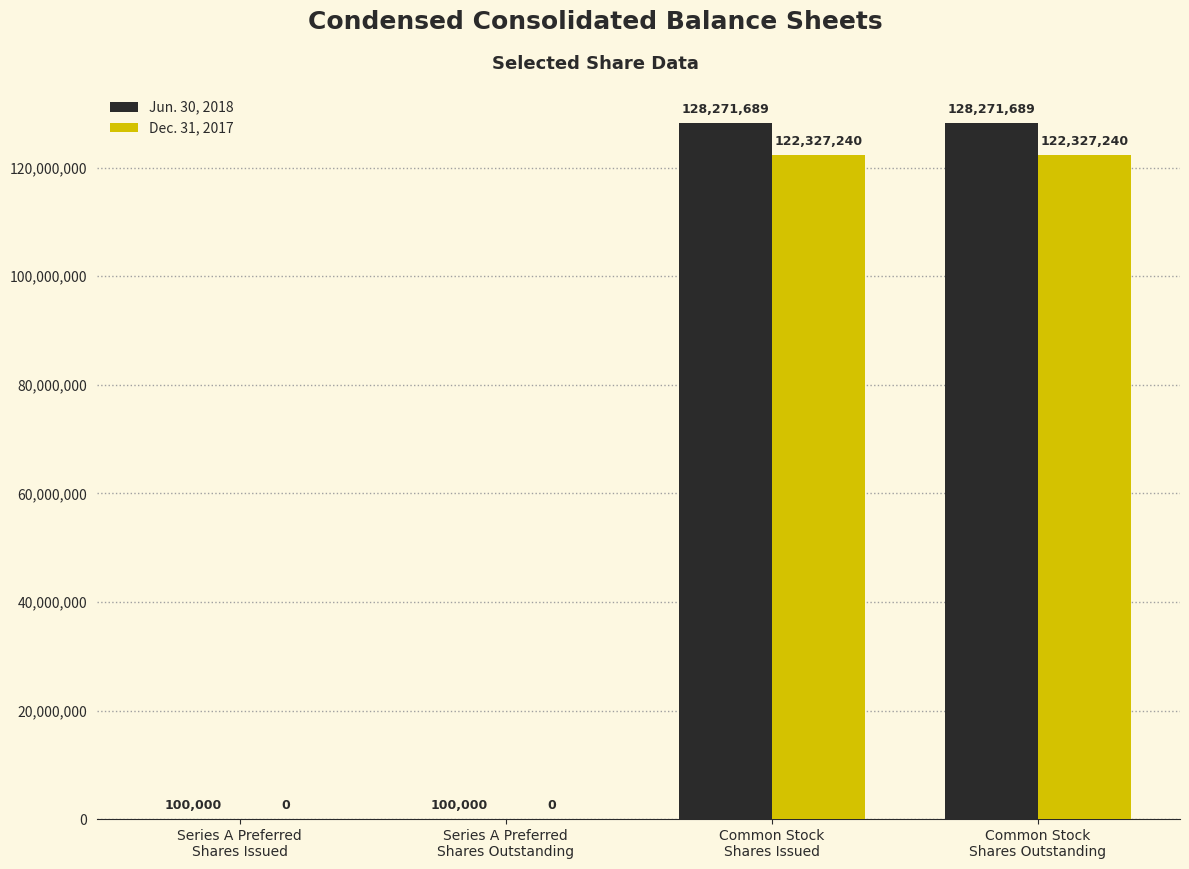

Which series has the largest total across all categories?

Jun. 30, 2018